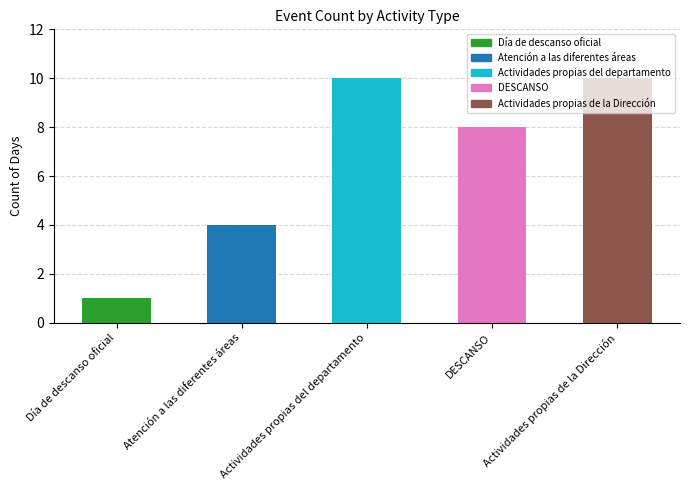

Rank the categories by value from lowest to highest.

Día de descanso oficial, Atención a las diferentes áreas, DESCANSO, Actividades propias del departamento, Actividades propias de la Dirección